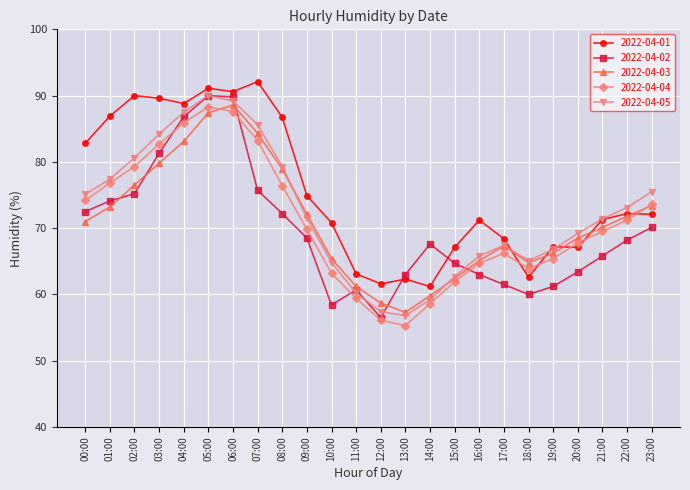

What are all the series names shown in the legend?

2022-04-01, 2022-04-02, 2022-04-03, 2022-04-04, 2022-04-05